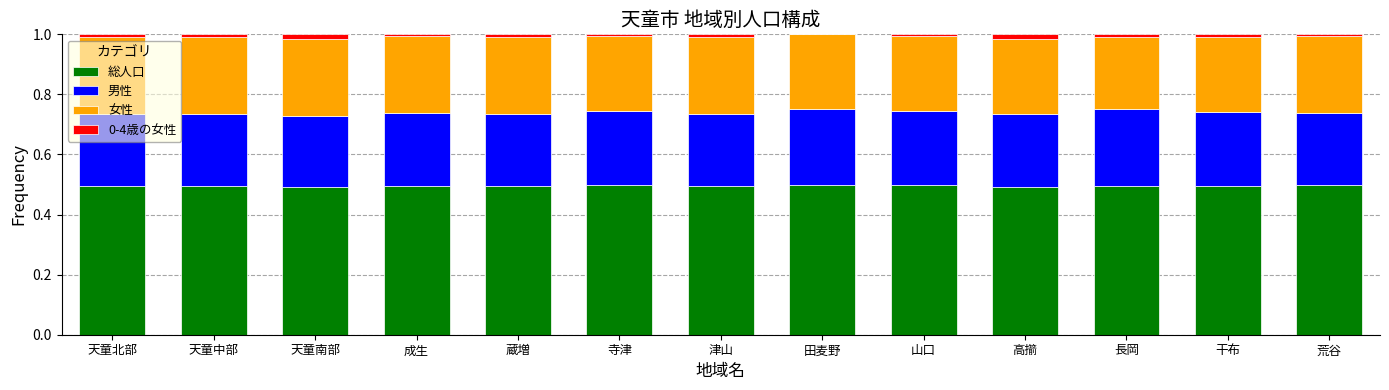

The value of 総人口 at 山口 is 0.5. True or false?

True